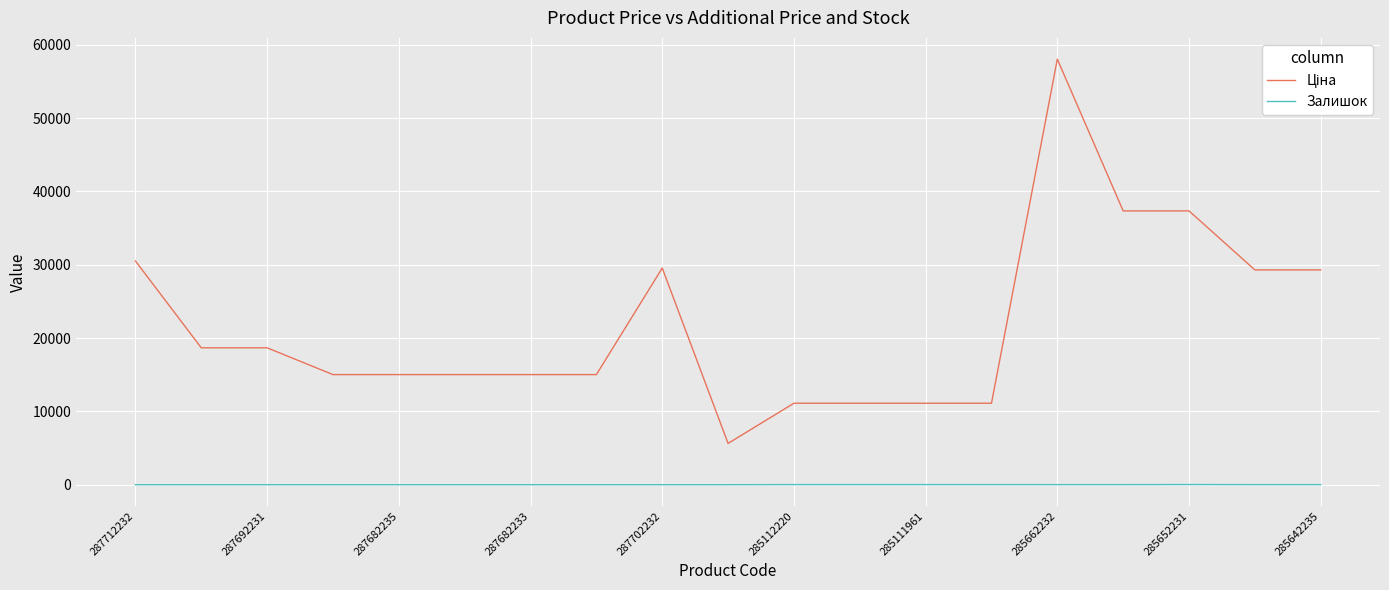

What is the maximum value shown in the chart?

58037.0